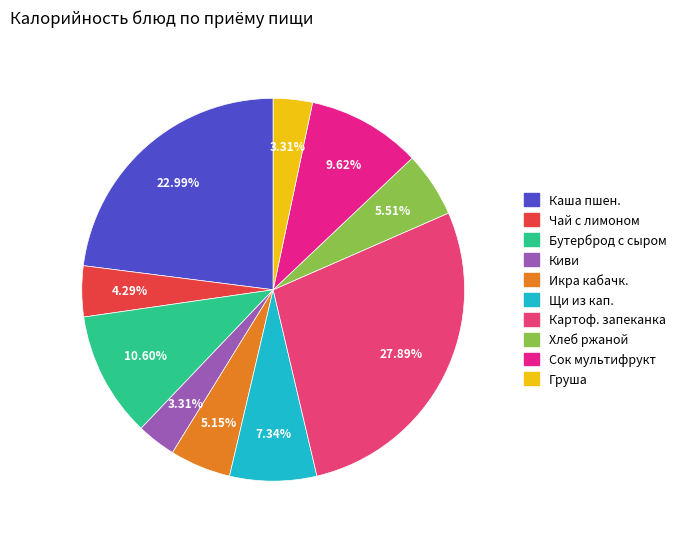

Rank the categories by value from highest to lowest.

Картофельная запеканка с мясом, Каша пшеничная молочная, Бутерброд с сыром, Сок фруктовый (мультифрукт), Щи из свежей капусты, Хлеб ржаной, Икра кабачковая, Чай с лимоном, Плоды свежие (киви), Плоды свежие (груша)